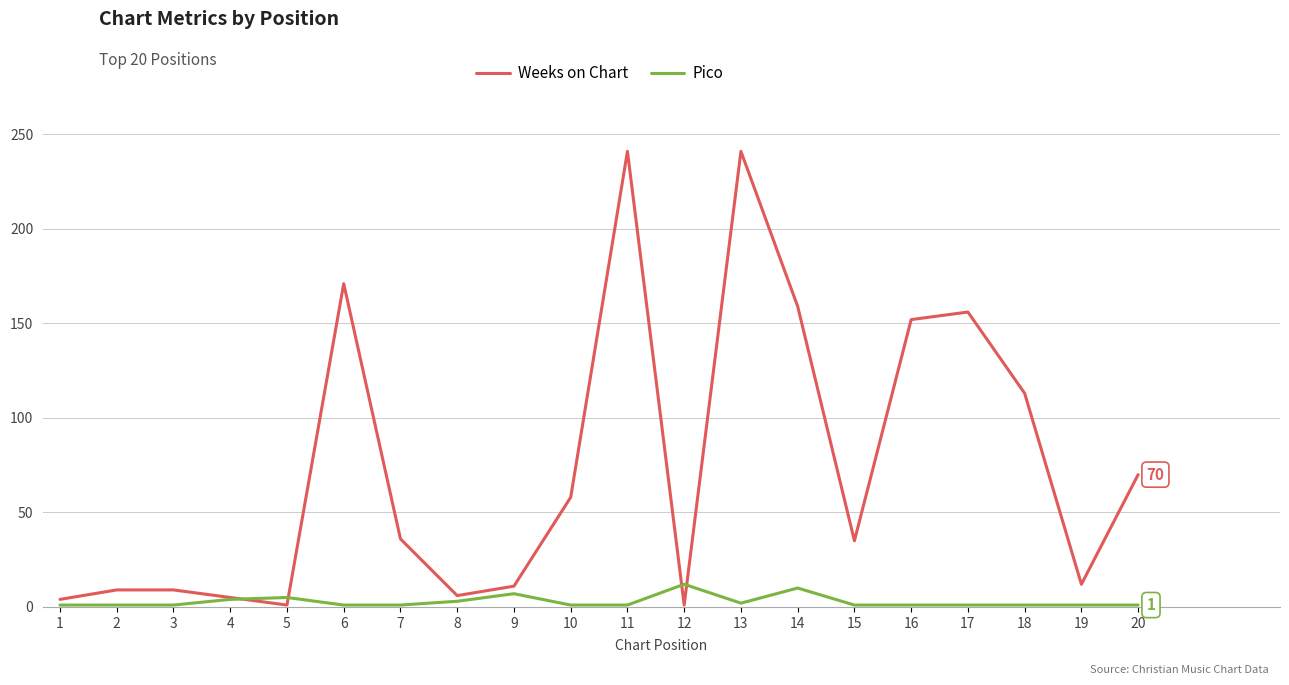

True or false: Pico has a value of 1 at 7.

True